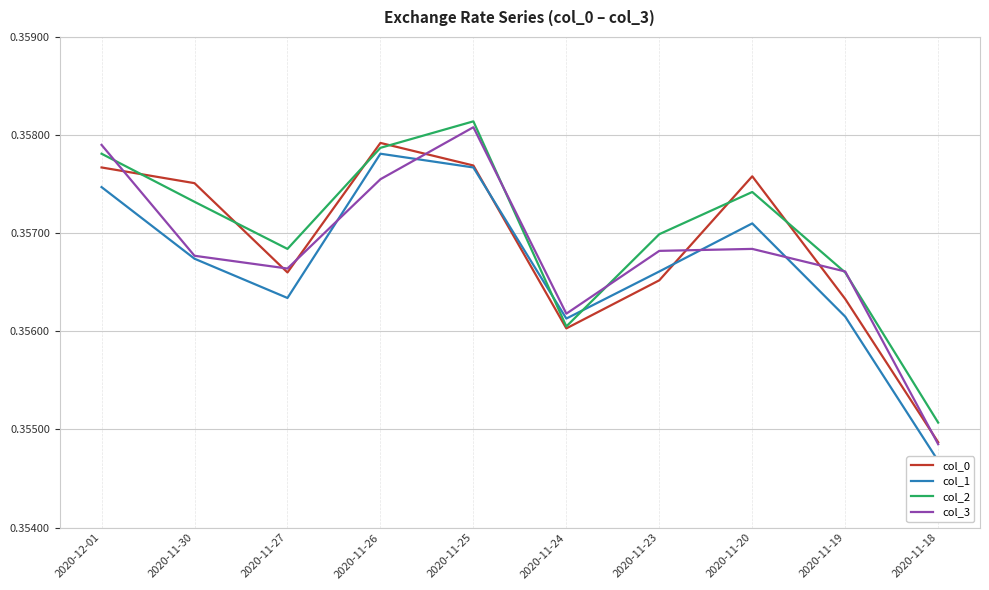

Which series has the widest spread of values?

col_3